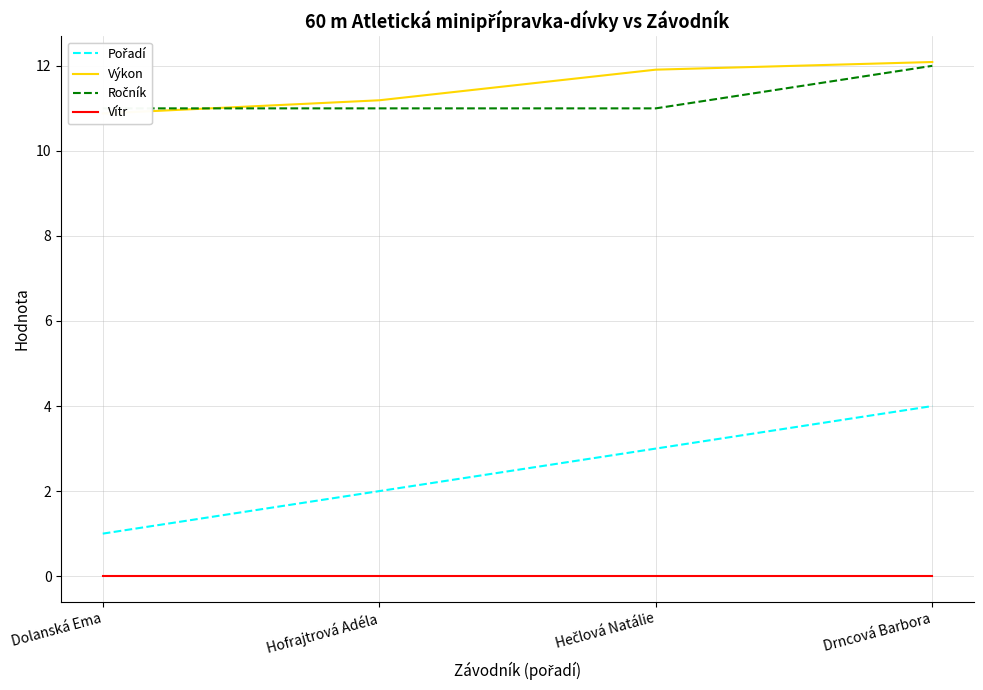

True or false: Výkon and Vítr cross at least once.

False